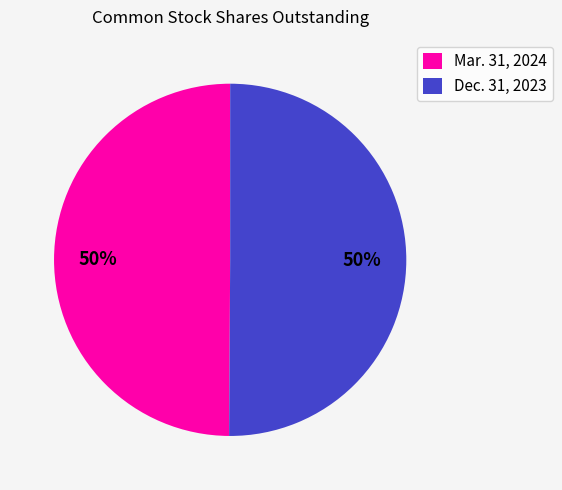

Approximately how many times larger is the value at Mar. 31, 2024 compared to Dec. 31, 2023?

1.0